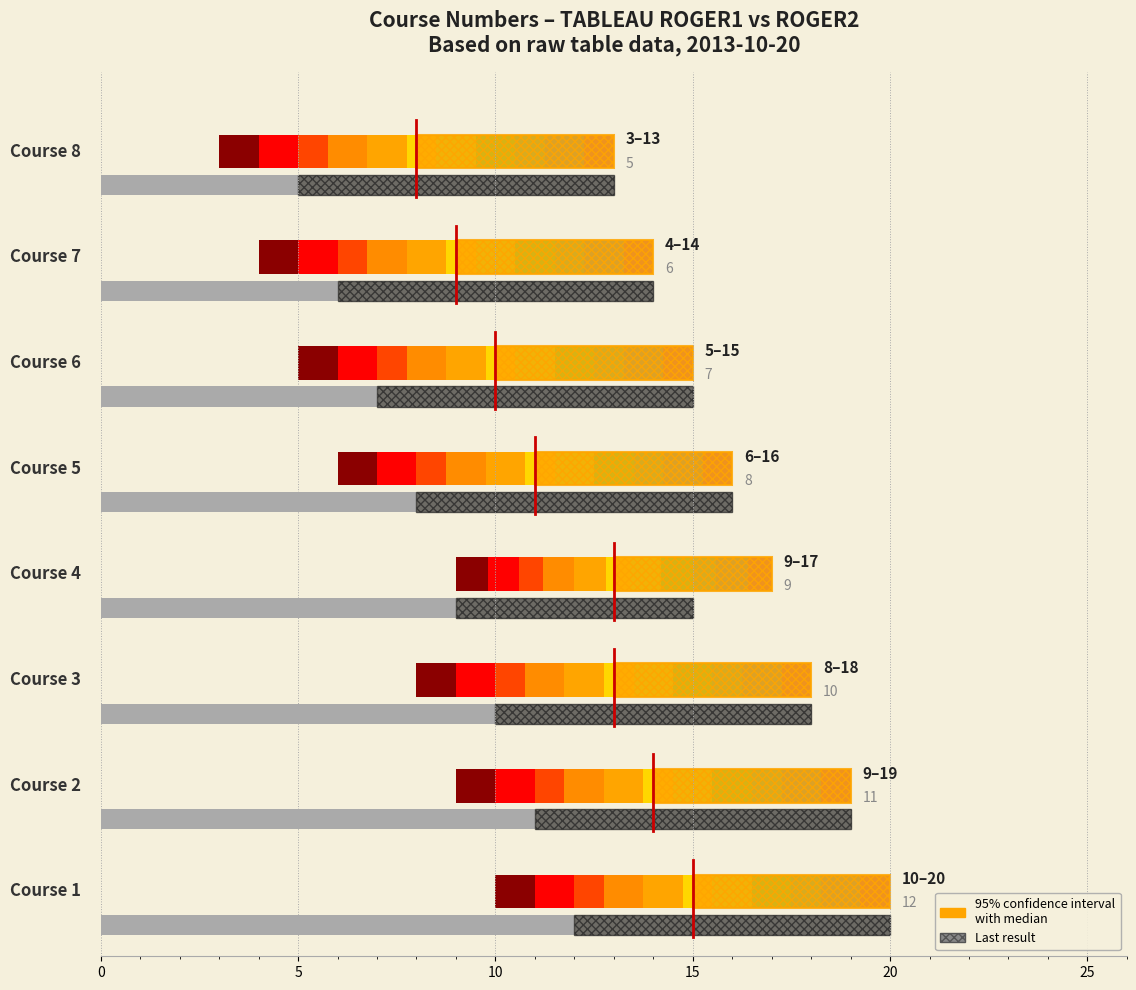

At which label does TABLEAU ROGER2 reach its minimum?

Course 8